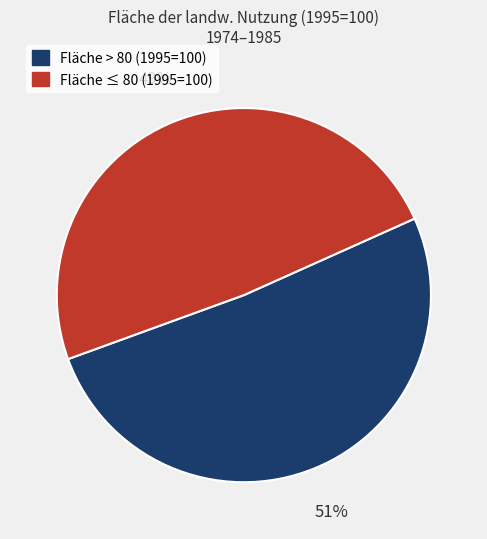

To the nearest percent, what is the average slice percentage?

50%